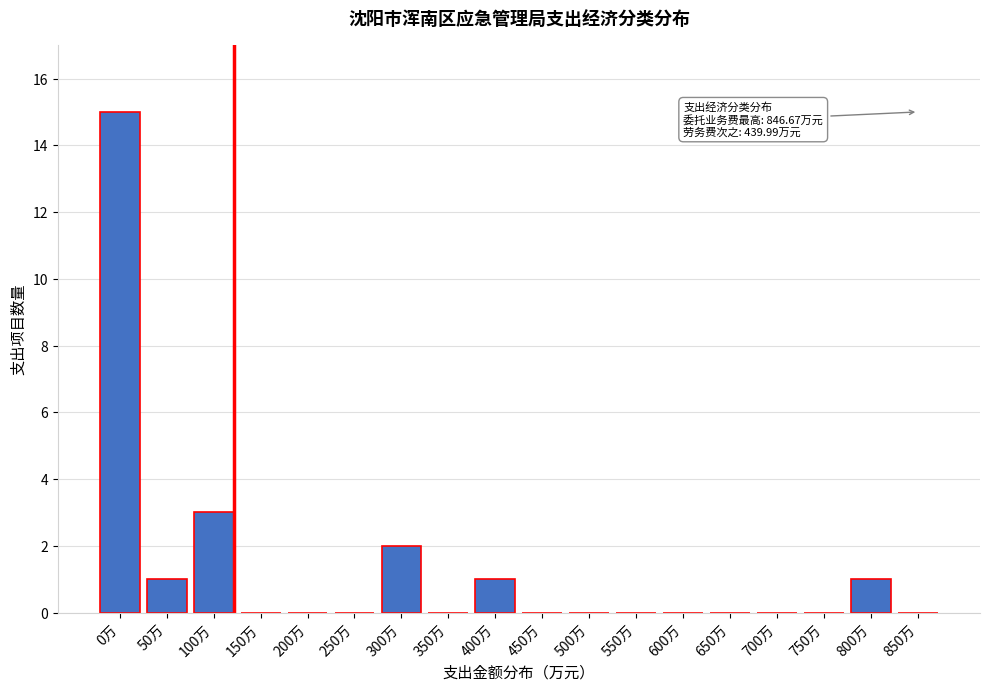

Reading right to left, transcribe all the data shown in this chart.

850万=0	800万=1	750万=0	700万=0	650万=0	600万=0	550万=0	500万=0	450万=0	400万=1	350万=0	300万=2	250万=0	200万=0	150万=0	100万=3	50万=1	0万=15